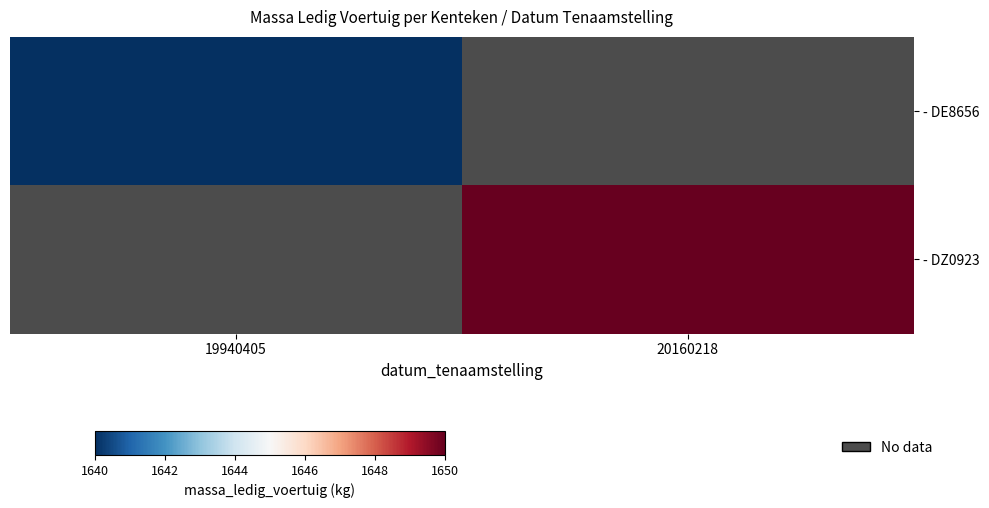

Read the - DZ0923 value at 20160218.

1650.0